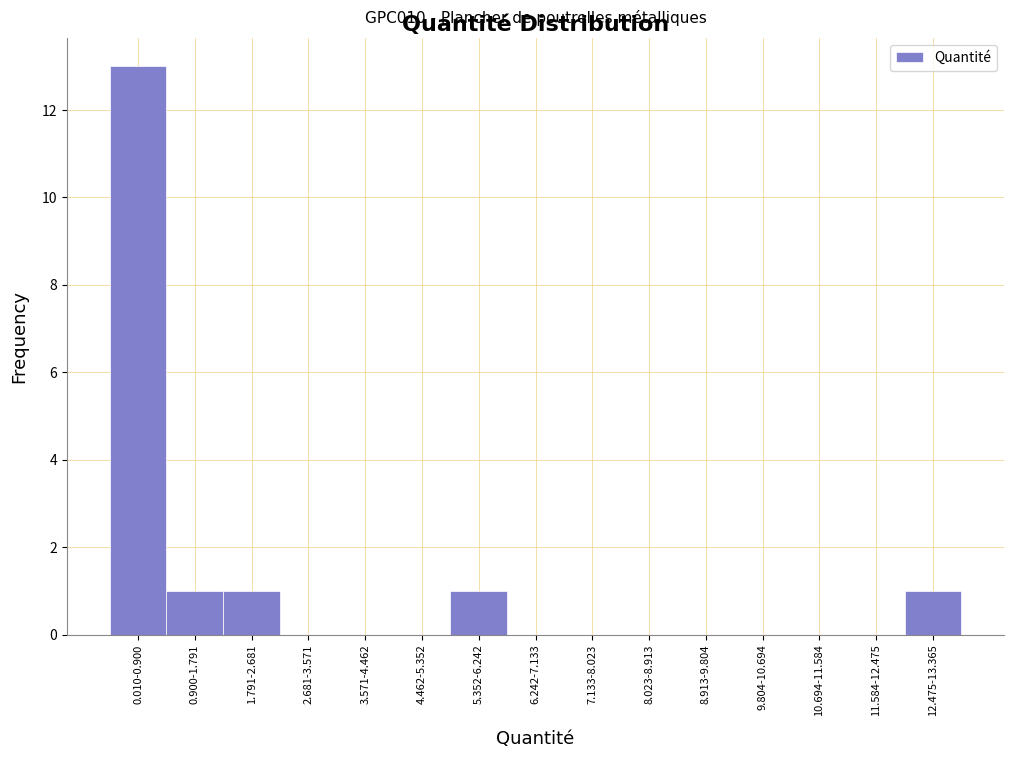

Reading left to right, extract all data points from this chart.

0.010-0.900=13	0.900-1.791=1	1.791-2.681=1	2.681-3.571=0	3.571-4.462=0	4.462-5.352=0	5.352-6.242=1	6.242-7.133=0	7.133-8.023=0	8.023-8.913=0	8.913-9.804=0	9.804-10.694=0	10.694-11.584=0	11.584-12.475=0	12.475-13.365=1